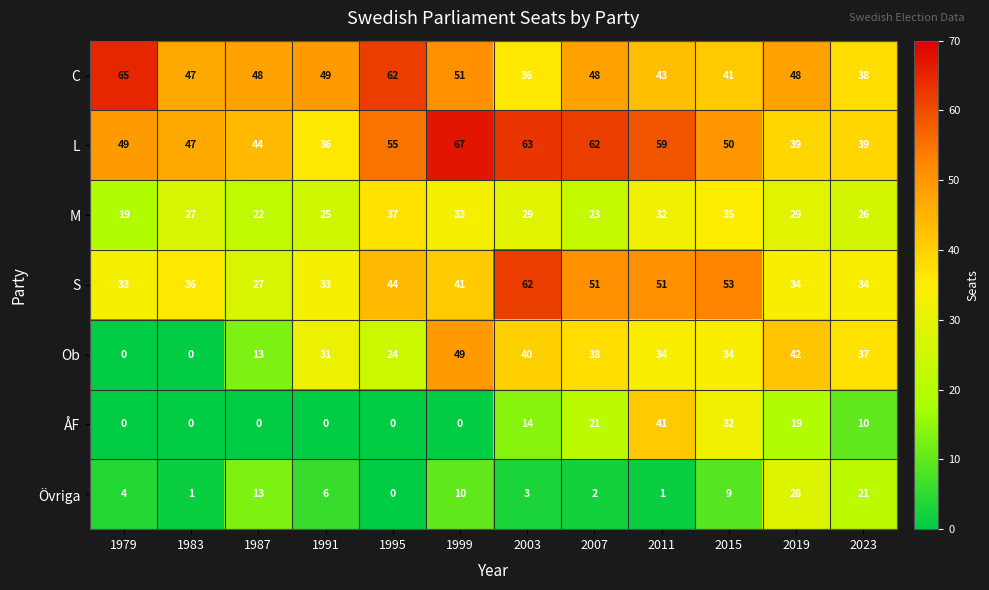

What is the difference between the highest and lowest values at 2015?

44